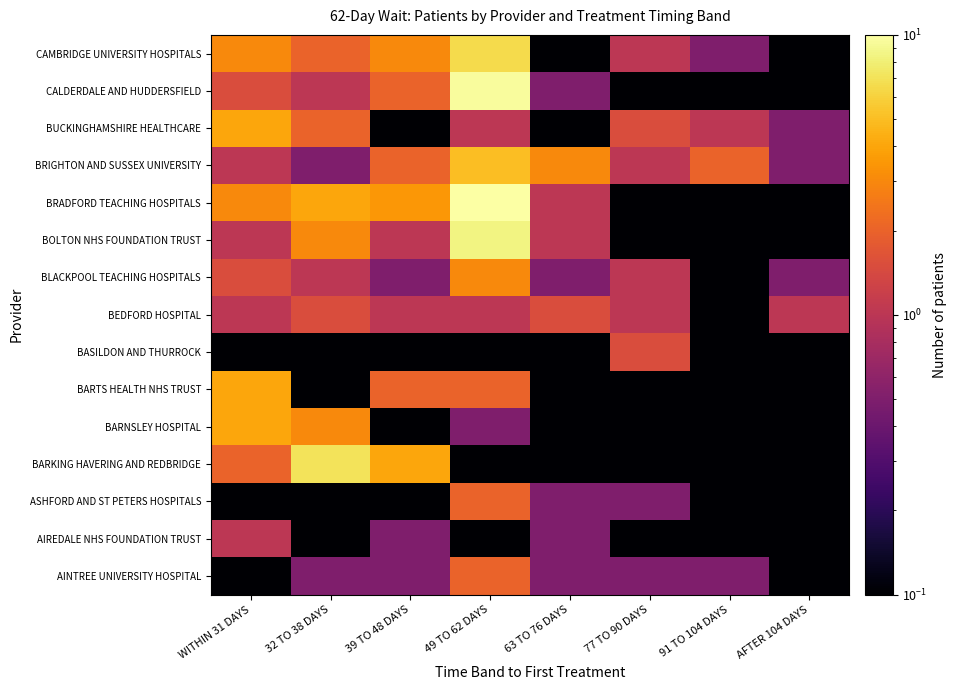

Reading left to right, what are all the values shown in this chart?

AINTREE UNIVERSITY HOSPITAL: WITHIN 31 DAYS=0.0	32 TO 38 DAYS=0.5	39 TO 48 DAYS=0.5	49 TO 62 DAYS=2.0	63 TO 76 DAYS=0.5	77 TO 90 DAYS=0.5	91 TO 104 DAYS=0.5	AFTER 104 DAYS=0.0
AIREDALE NHS FOUNDATION TRUST: WITHIN 31 DAYS=1.0	32 TO 38 DAYS=0.0	39 TO 48 DAYS=0.5	49 TO 62 DAYS=0.0	63 TO 76 DAYS=0.5	77 TO 90 DAYS=0.0	91 TO 104 DAYS=0.0	AFTER 104 DAYS=0.0
ASHFORD AND ST PETERS HOSPITALS: WITHIN 31 DAYS=0.0	32 TO 38 DAYS=0.0	39 TO 48 DAYS=0.0	49 TO 62 DAYS=2.0	63 TO 76 DAYS=0.5	77 TO 90 DAYS=0.5	91 TO 104 DAYS=0.0	AFTER 104 DAYS=0.0
BARKING HAVERING AND REDBRIDGE: WITHIN 31 DAYS=2.0	32 TO 38 DAYS=7.0	39 TO 48 DAYS=4.0	49 TO 62 DAYS=0.0	63 TO 76 DAYS=0.0	77 TO 90 DAYS=0.0	91 TO 104 DAYS=0.0	AFTER 104 DAYS=0.0
BARNSLEY HOSPITAL: WITHIN 31 DAYS=4.0	32 TO 38 DAYS=3.0	39 TO 48 DAYS=0.0	49 TO 62 DAYS=0.5	63 TO 76 DAYS=0.0	77 TO 90 DAYS=0.0	91 TO 104 DAYS=0.0	AFTER 104 DAYS=0.0
BARTS HEALTH NHS TRUST: WITHIN 31 DAYS=4.0	32 TO 38 DAYS=0.0	39 TO 48 DAYS=2.0	49 TO 62 DAYS=2.0	63 TO 76 DAYS=0.0	77 TO 90 DAYS=0.0	91 TO 104 DAYS=0.0	AFTER 104 DAYS=0.0
BASILDON AND THURROCK: WITHIN 31 DAYS=0.0	32 TO 38 DAYS=0.0	39 TO 48 DAYS=0.0	49 TO 62 DAYS=0.0	63 TO 76 DAYS=0.0	77 TO 90 DAYS=1.5	91 TO 104 DAYS=0.0	AFTER 104 DAYS=0.0
BEDFORD HOSPITAL: WITHIN 31 DAYS=1.0	32 TO 38 DAYS=1.5	39 TO 48 DAYS=1.0	49 TO 62 DAYS=1.0	63 TO 76 DAYS=1.5	77 TO 90 DAYS=1.0	91 TO 104 DAYS=0.0	AFTER 104 DAYS=1.0
BLACKPOOL TEACHING HOSPITALS: WITHIN 31 DAYS=1.5	32 TO 38 DAYS=1.0	39 TO 48 DAYS=0.5	49 TO 62 DAYS=3.0	63 TO 76 DAYS=0.5	77 TO 90 DAYS=1.0	91 TO 104 DAYS=0.0	AFTER 104 DAYS=0.5
BOLTON NHS FOUNDATION TRUST: WITHIN 31 DAYS=1.0	32 TO 38 DAYS=3.0	39 TO 48 DAYS=1.0	49 TO 62 DAYS=8.5	63 TO 76 DAYS=1.0	77 TO 90 DAYS=0.0	91 TO 104 DAYS=0.0	AFTER 104 DAYS=0.0
BRADFORD TEACHING HOSPITALS: WITHIN 31 DAYS=3.0	32 TO 38 DAYS=4.0	39 TO 48 DAYS=3.5	49 TO 62 DAYS=11.0	63 TO 76 DAYS=1.0	77 TO 90 DAYS=0.0	91 TO 104 DAYS=0.0	AFTER 104 DAYS=0.0
BRIGHTON AND SUSSEX UNIVERSITY: WITHIN 31 DAYS=1.0	32 TO 38 DAYS=0.5	39 TO 48 DAYS=2.0	49 TO 62 DAYS=5.0	63 TO 76 DAYS=3.0	77 TO 90 DAYS=1.0	91 TO 104 DAYS=2.0	AFTER 104 DAYS=0.5
BUCKINGHAMSHIRE HEALTHCARE: WITHIN 31 DAYS=4.0	32 TO 38 DAYS=2.0	39 TO 48 DAYS=0.0	49 TO 62 DAYS=1.0	63 TO 76 DAYS=0.0	77 TO 90 DAYS=1.5	91 TO 104 DAYS=1.0	AFTER 104 DAYS=0.5
CALDERDALE AND HUDDERSFIELD: WITHIN 31 DAYS=1.5	32 TO 38 DAYS=1.0	39 TO 48 DAYS=2.0	49 TO 62 DAYS=9.5	63 TO 76 DAYS=0.5	77 TO 90 DAYS=0.0	91 TO 104 DAYS=0.0	AFTER 104 DAYS=0.0
CAMBRIDGE UNIVERSITY HOSPITALS: WITHIN 31 DAYS=3.0	32 TO 38 DAYS=2.0	39 TO 48 DAYS=3.0	49 TO 62 DAYS=6.5	63 TO 76 DAYS=0.0	77 TO 90 DAYS=1.0	91 TO 104 DAYS=0.5	AFTER 104 DAYS=0.0